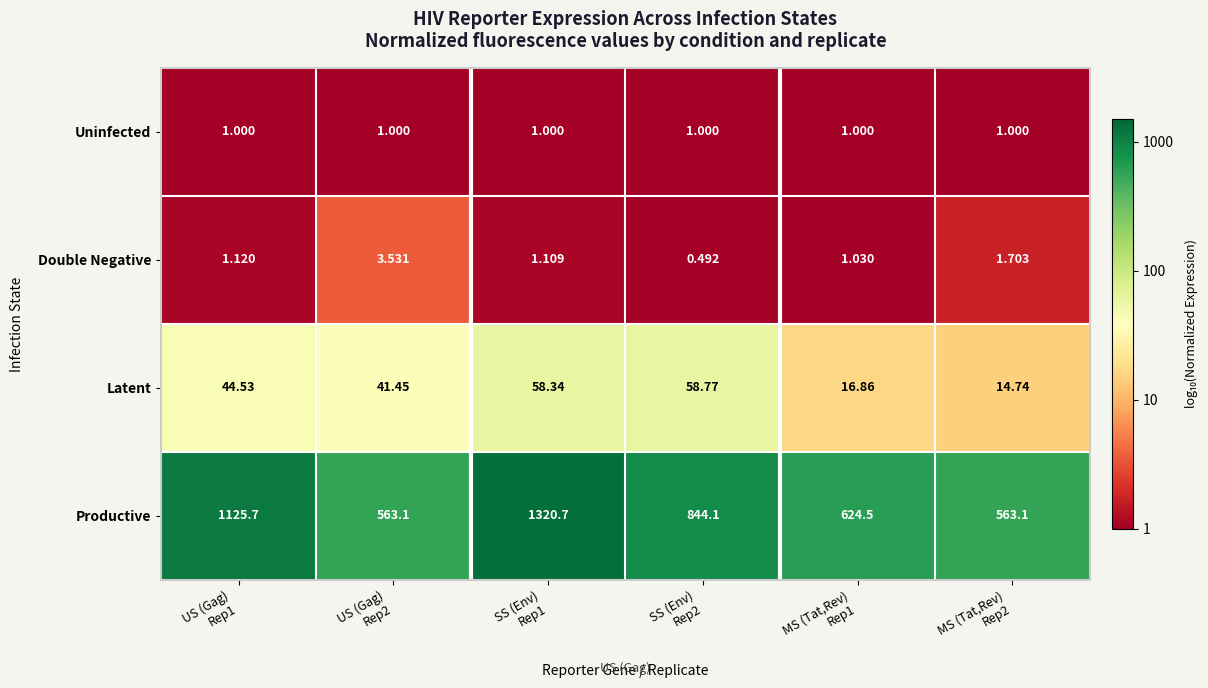

Which series has the largest total across all categories?

Productive